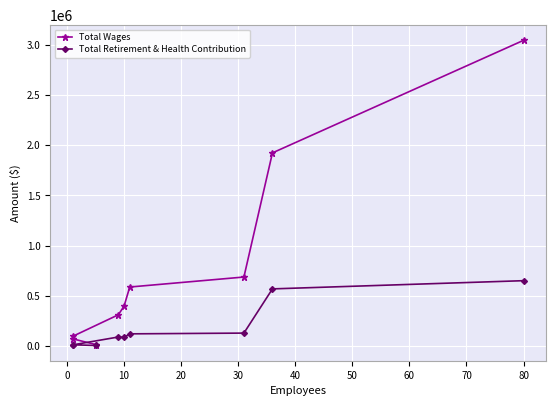

True or false: Total Wages and Total Retirement & Health Contribution cross at least once.

False